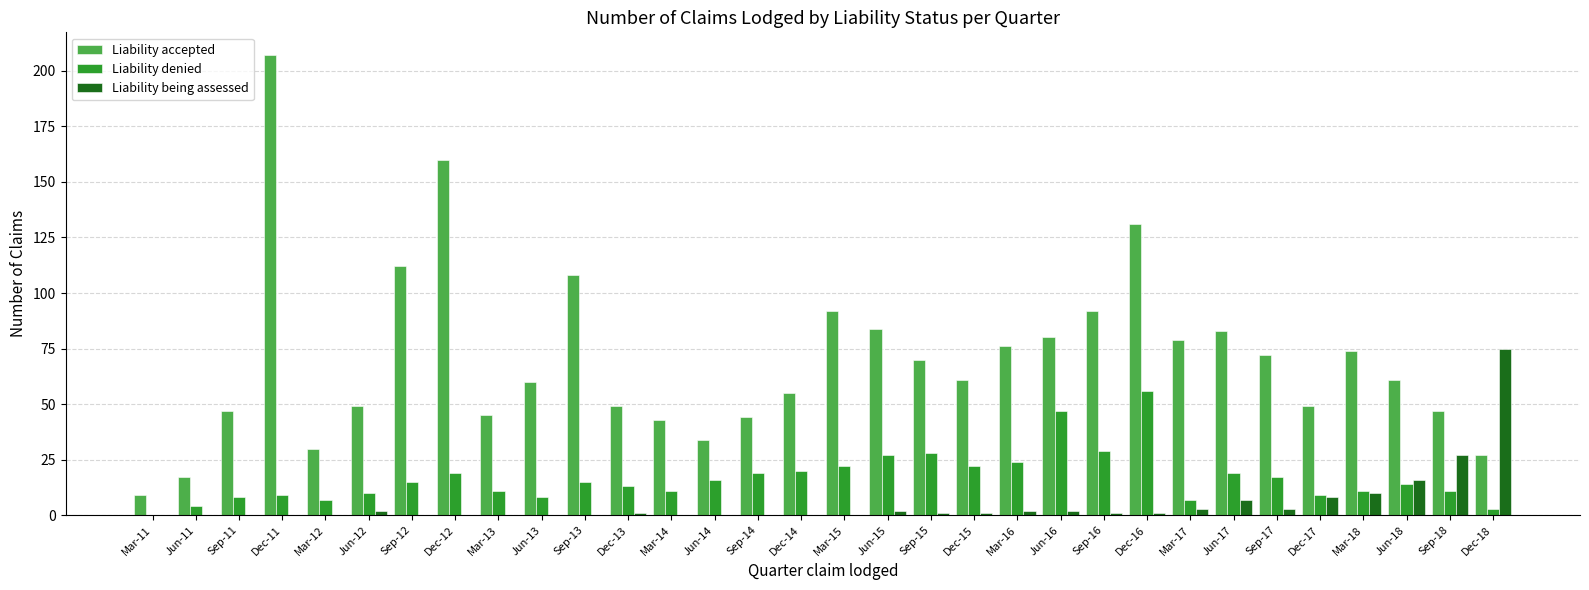

Reading right to left, what are all the values shown in this chart?

Liability accepted: Dec-18=27	Sep-18=47	Jun-18=61	Mar-18=74	Dec-17=49	Sep-17=72	Jun-17=83	Mar-17=79	Dec-16=131	Sep-16=92	Jun-16=80	Mar-16=76	Dec-15=61	Sep-15=70	Jun-15=84	Mar-15=92	Dec-14=55	Sep-14=44	Jun-14=34	Mar-14=43	Dec-13=49	Sep-13=108	Jun-13=60	Mar-13=45	Dec-12=160	Sep-12=112	Jun-12=49	Mar-12=30	Dec-11=207	Sep-11=47	Jun-11=17	Mar-11=9
Liability denied: Dec-18=3	Sep-18=11	Jun-18=14	Mar-18=11	Dec-17=9	Sep-17=17	Jun-17=19	Mar-17=7	Dec-16=56	Sep-16=29	Jun-16=47	Mar-16=24	Dec-15=22	Sep-15=28	Jun-15=27	Mar-15=22	Dec-14=20	Sep-14=19	Jun-14=16	Mar-14=11	Dec-13=13	Sep-13=15	Jun-13=8	Mar-13=11	Dec-12=19	Sep-12=15	Jun-12=10	Mar-12=7	Dec-11=9	Sep-11=8	Jun-11=4	Mar-11=0
Liability being assessed: Dec-18=75	Sep-18=27	Jun-18=16	Mar-18=10	Dec-17=8	Sep-17=3	Jun-17=7	Mar-17=3	Dec-16=1	Sep-16=1	Jun-16=2	Mar-16=2	Dec-15=1	Sep-15=1	Jun-15=2	Mar-15=0	Dec-14=0	Sep-14=0	Jun-14=0	Mar-14=0	Dec-13=1	Sep-13=0	Jun-13=0	Mar-13=0	Dec-12=0	Sep-12=0	Jun-12=2	Mar-12=0	Dec-11=0	Sep-11=0	Jun-11=0	Mar-11=0